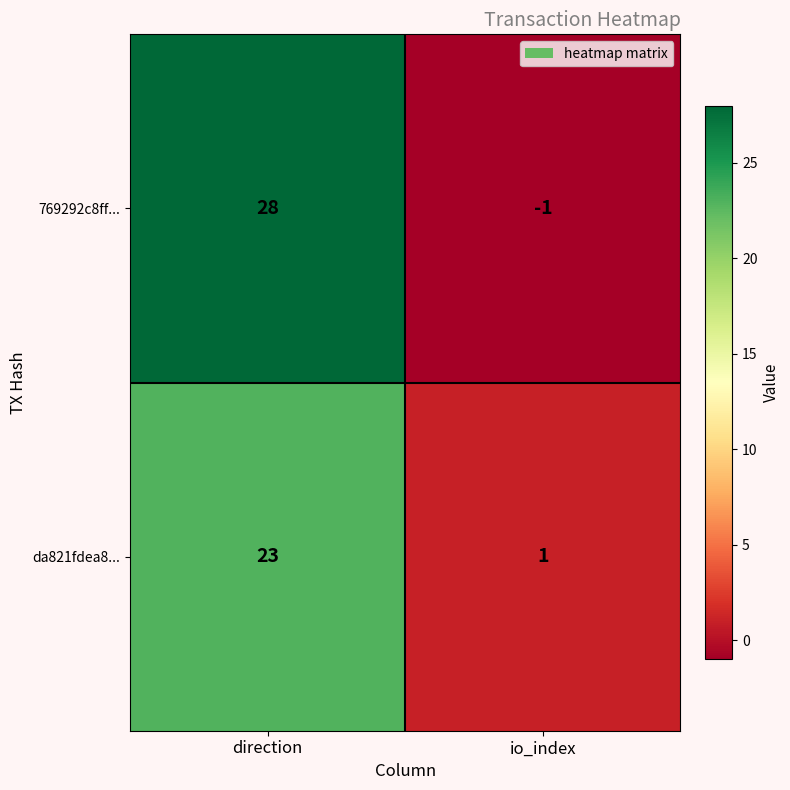

At which category is the sum across all series the highest?

direction